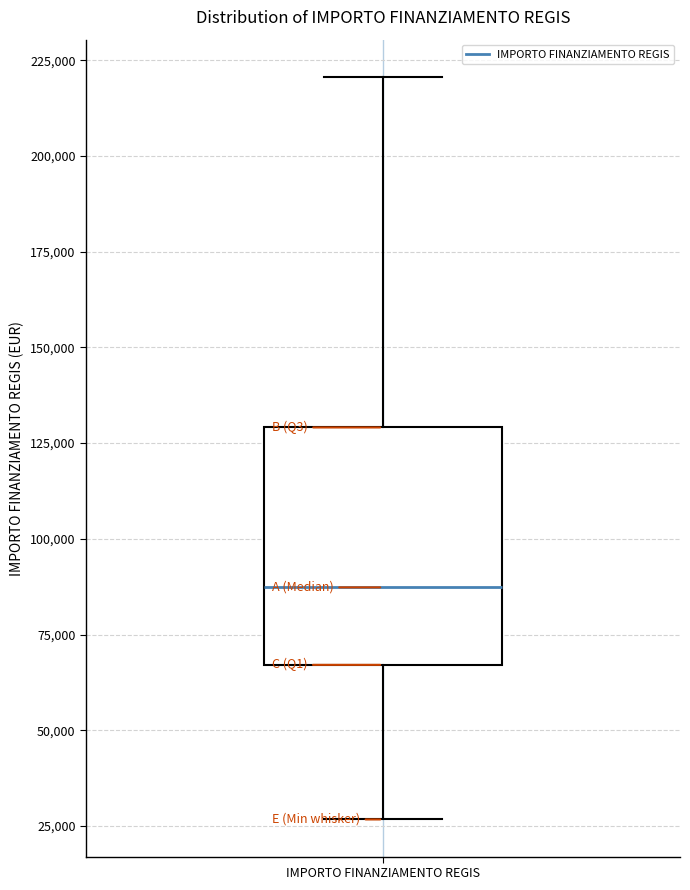

Where does the upper whisker of the box for IMPORTO FINANZIAMENTO REGIS end on the y-axis? The values are not printed on the chart, so give them approximately, as read against the axis.

220000